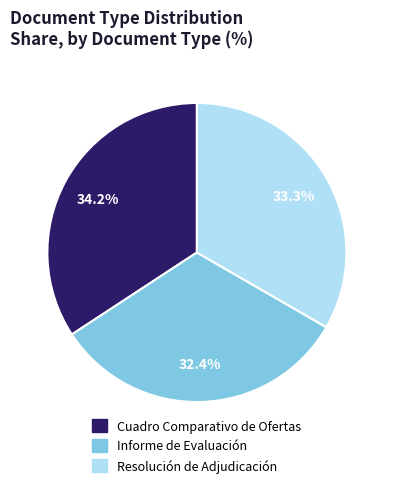

Approximately how many times larger is the value at Informe de Evaluación compared to Resolución de Adjudicación?

1.0